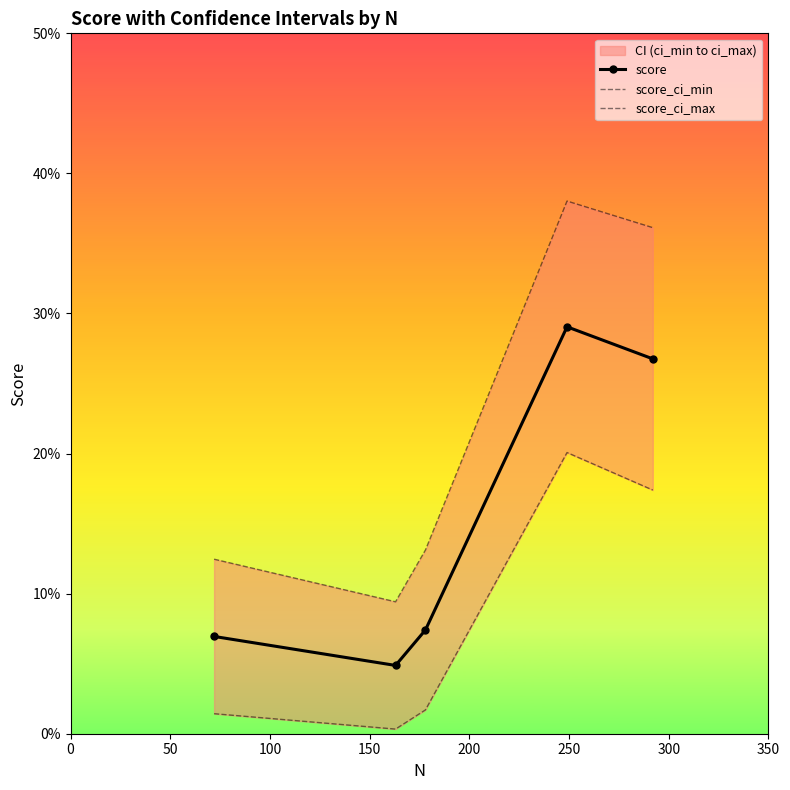

Is the value of score at 50 greater than the value of score_ci_min at 150?

No